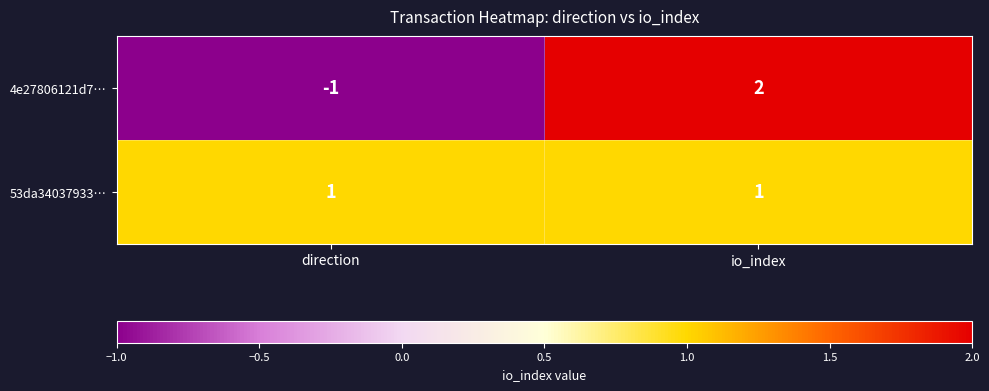

Count the number of data series in this chart.

2